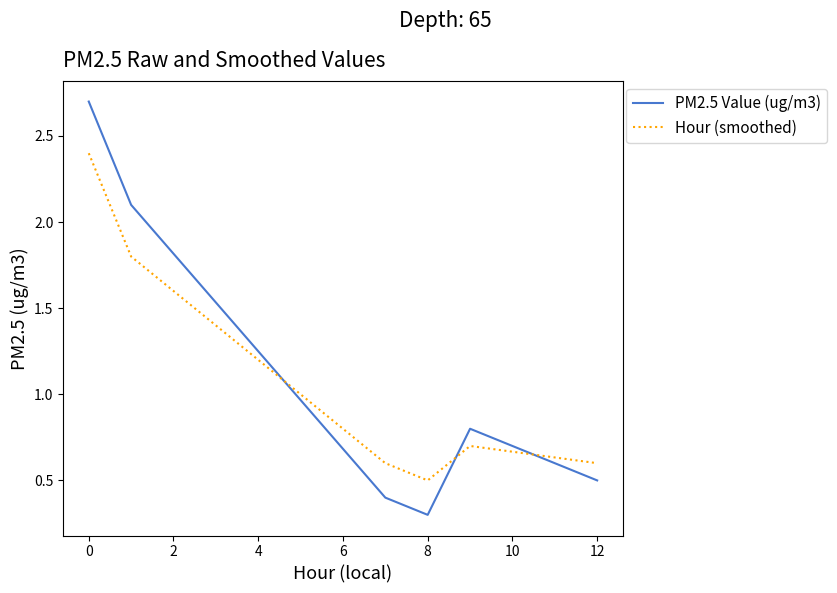

What is the maximum value shown in the chart?

2.7